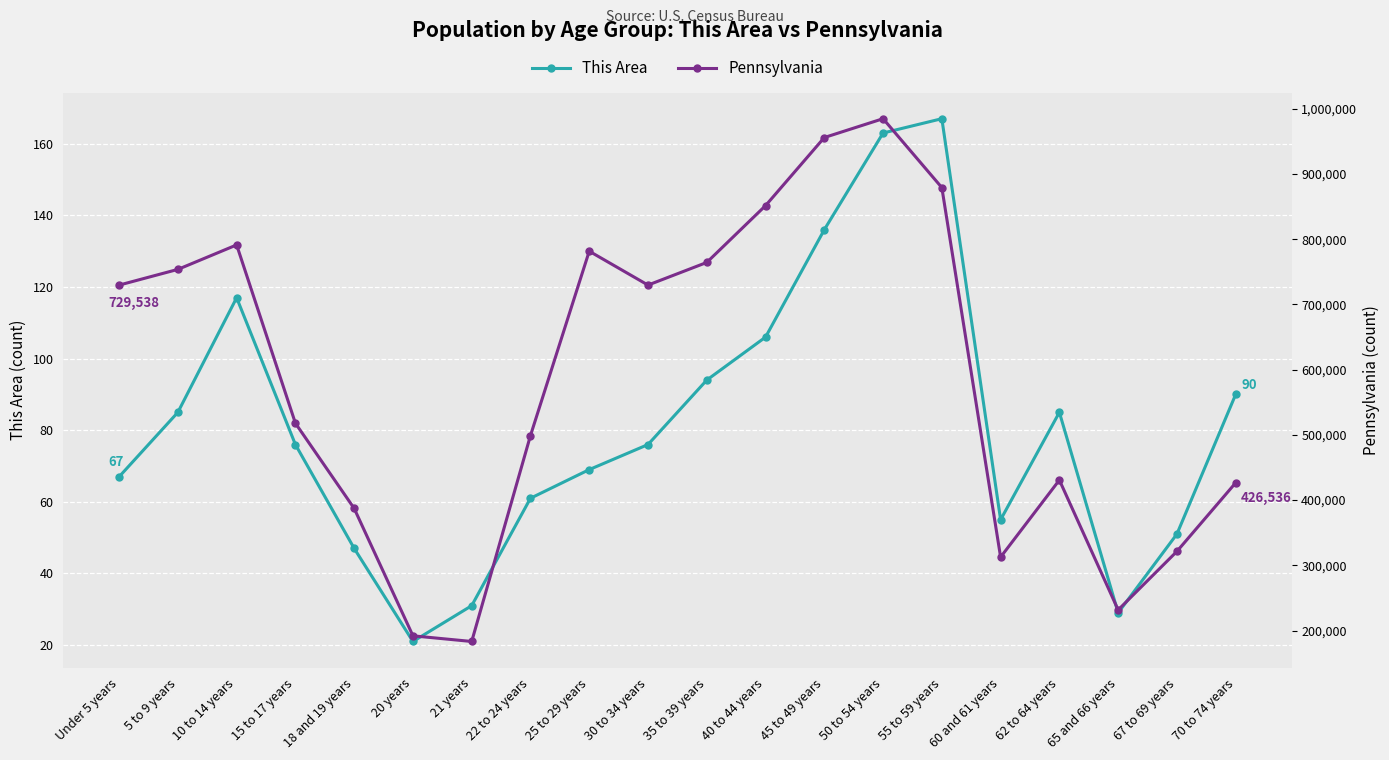

What is the difference between the maximum and minimum values in the This Area series?

146